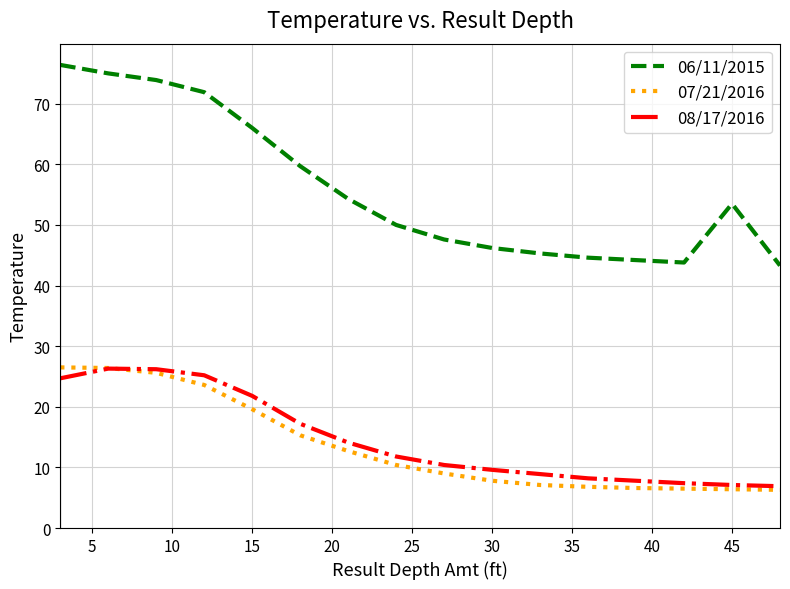

What is the greatest value displayed?

76.4